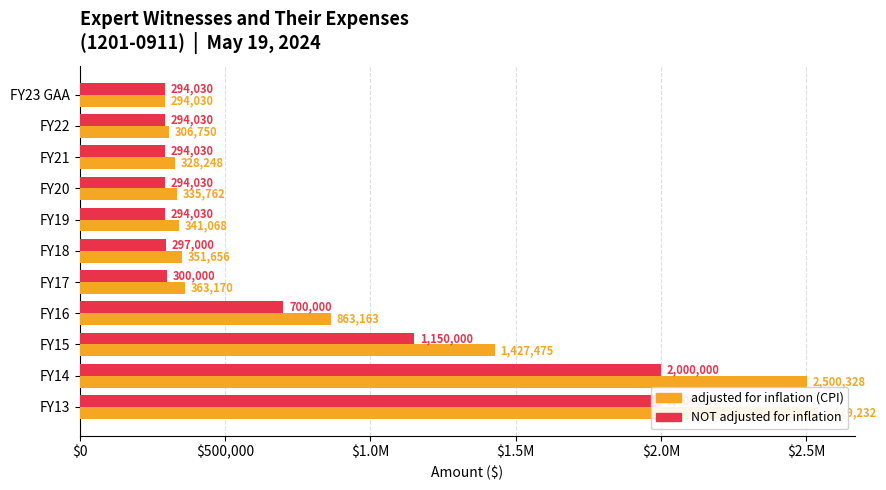

Rank the series by their average value, from lowest to highest.

NOT adjusted for inflation, adjusted for inflation (CPI)